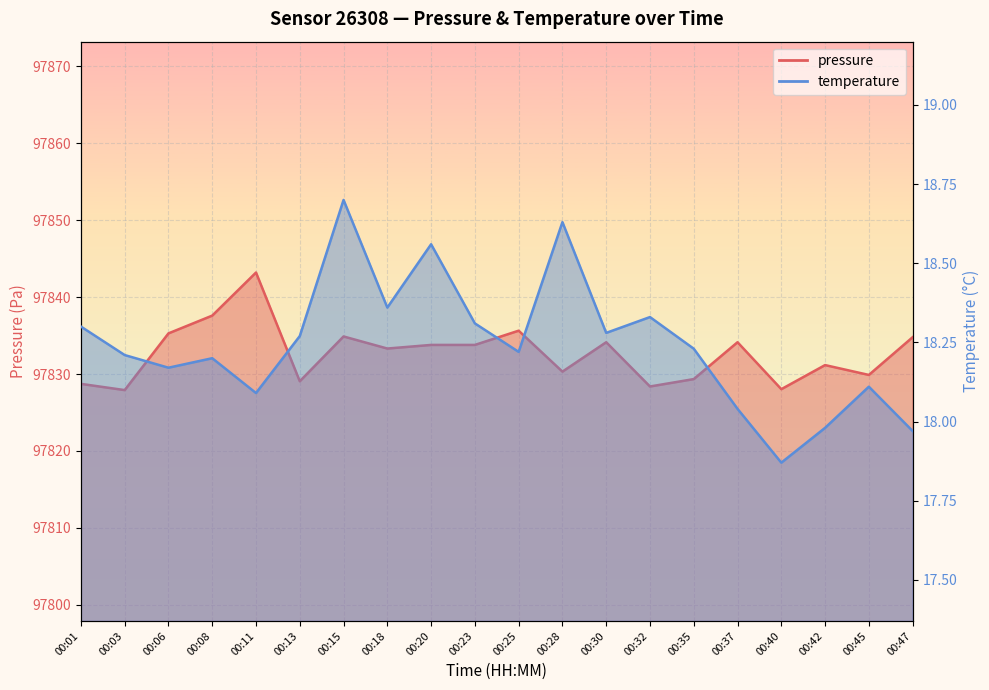

Which category has the highest value across all series?

00:11